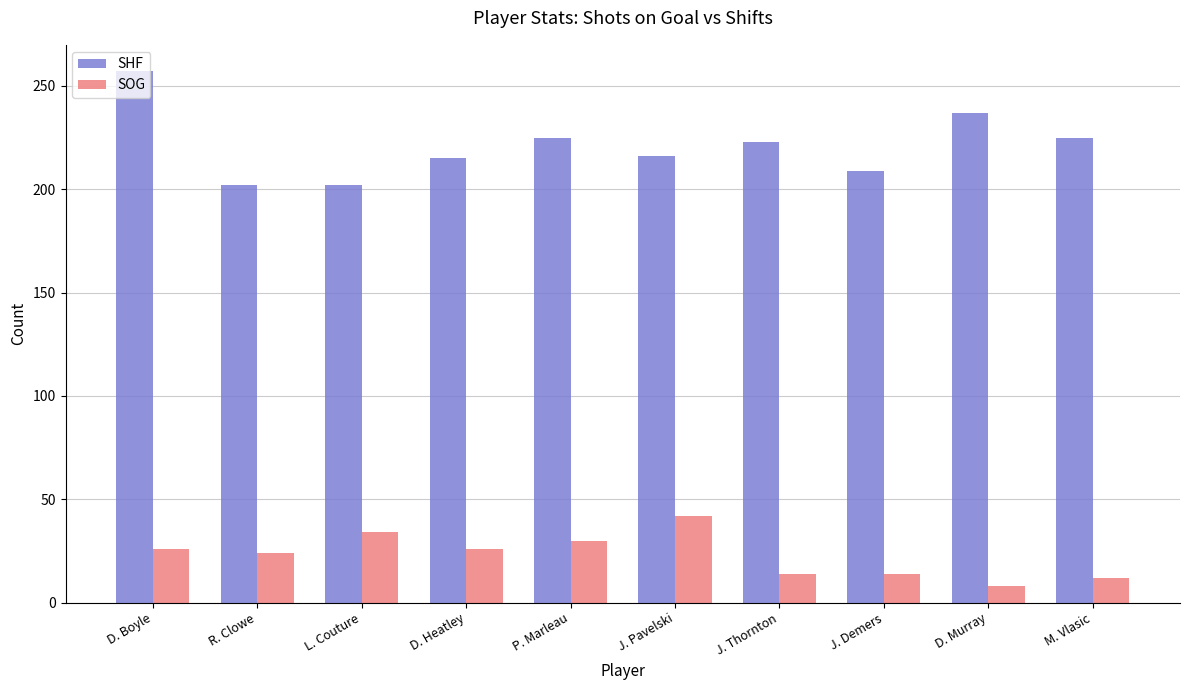

What is the maximum value for SHF?

257